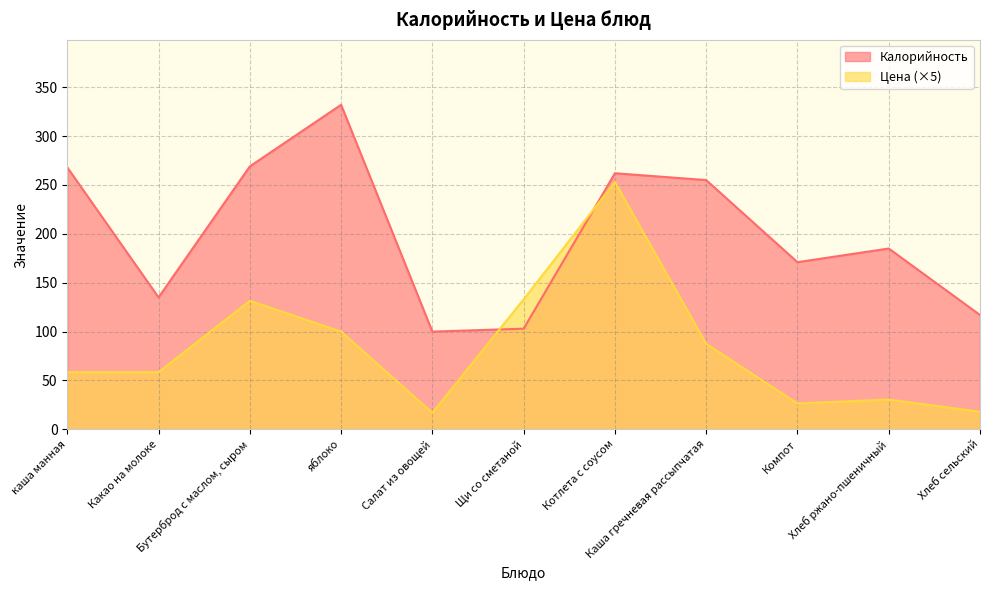

The Калорийность series shows 181.0 at Какао на молоке. True or false?

False